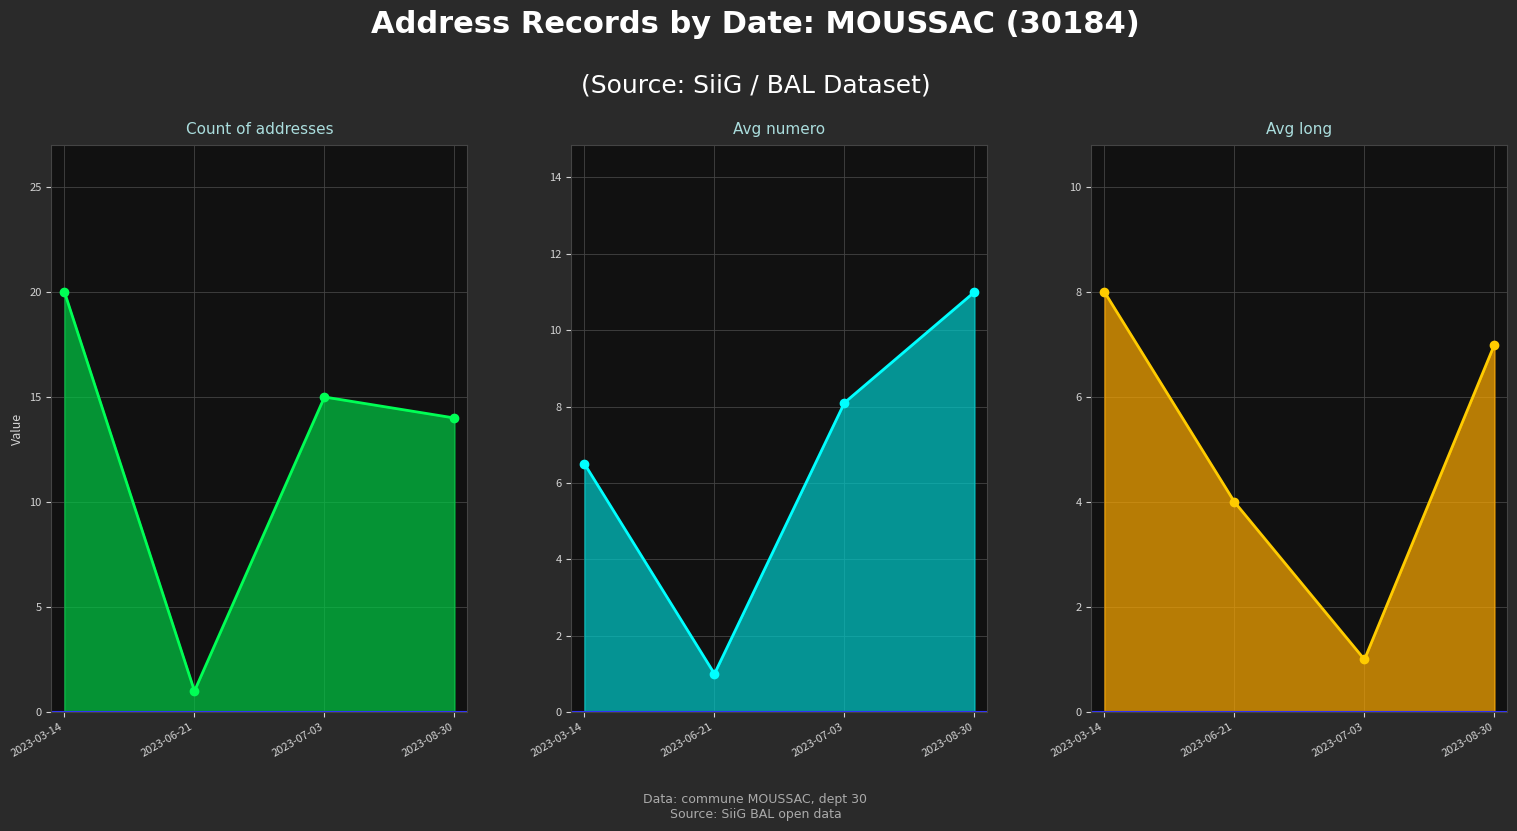

What is the sum of all Count of addresses values?

50.0